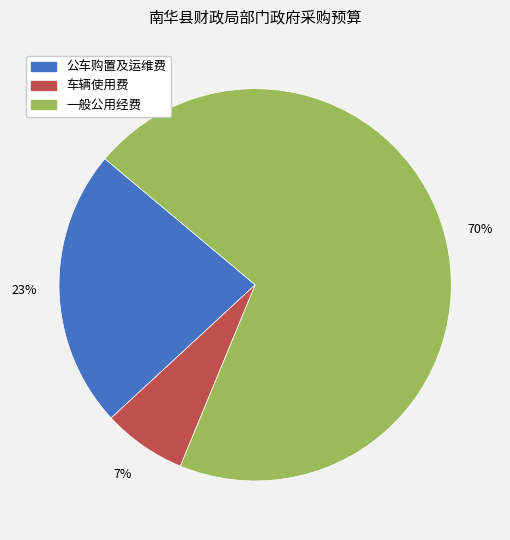

True or false: 一般公用经费 accounts for 70% of the total.

True